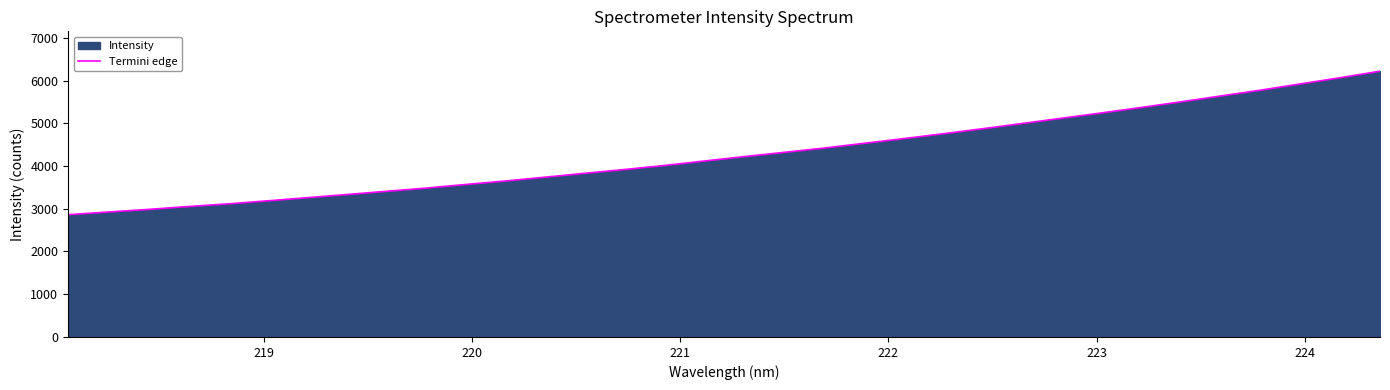

What is the minimum value shown in the chart?

2861.9